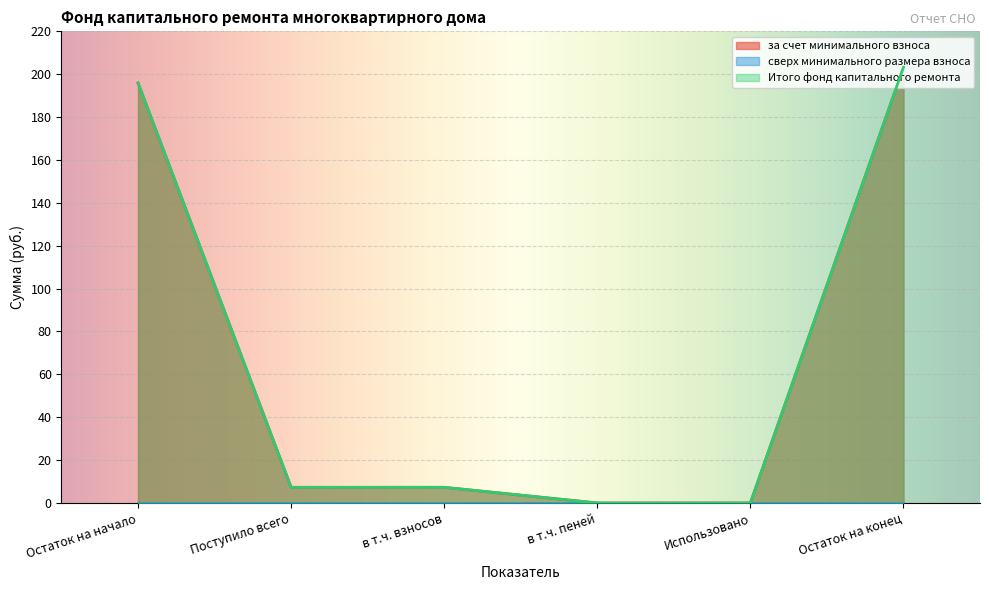

What is the label of the 1st point from the right?

Остаток на конец